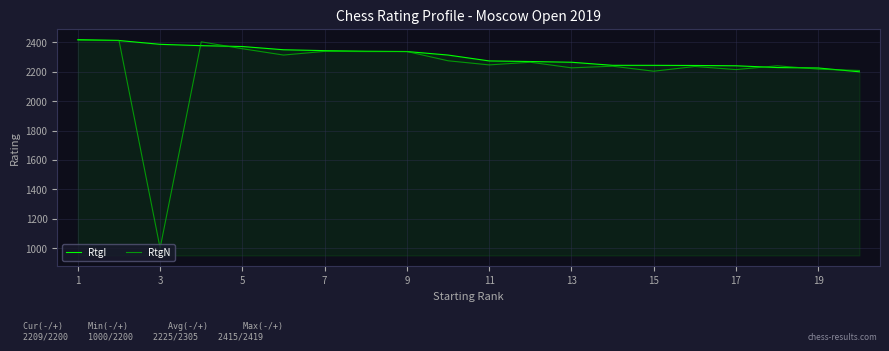

Which series has the largest total across all categories?

RtgI